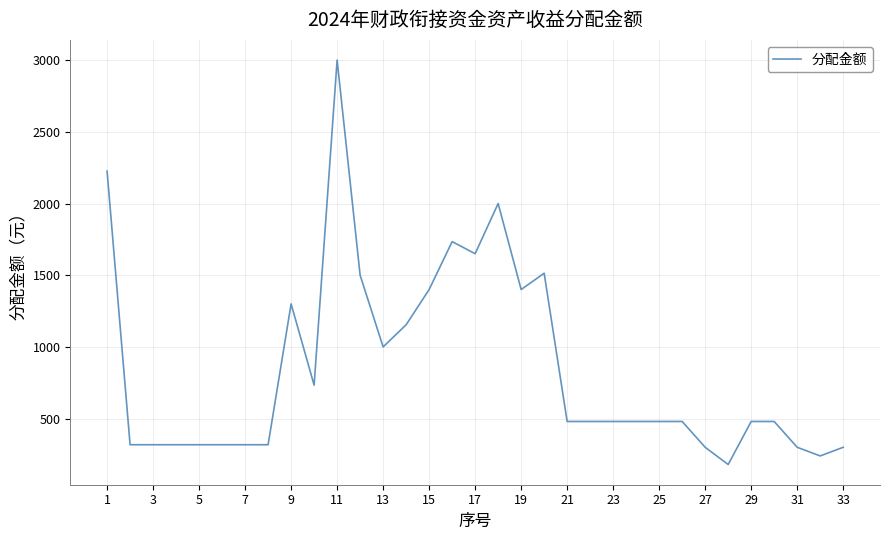

What is the maximum value shown in the chart?

3000.0